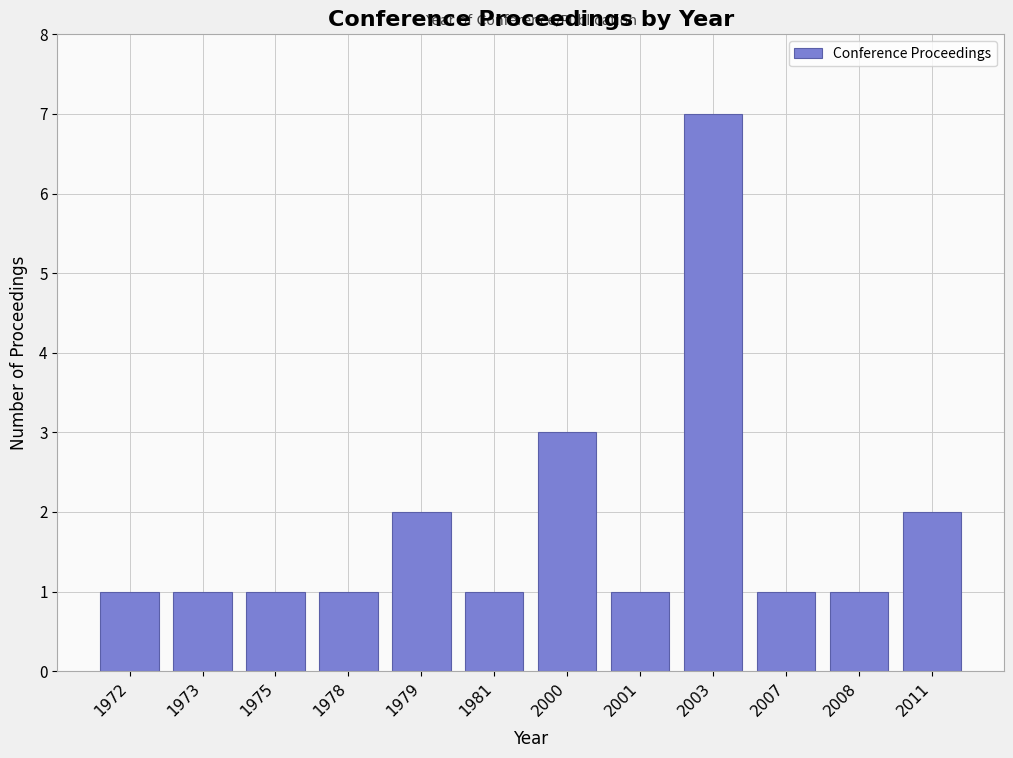

Reading left to right, extract all data points from this chart.

1	1	1	1	2	1	3	1	7	1	1	2